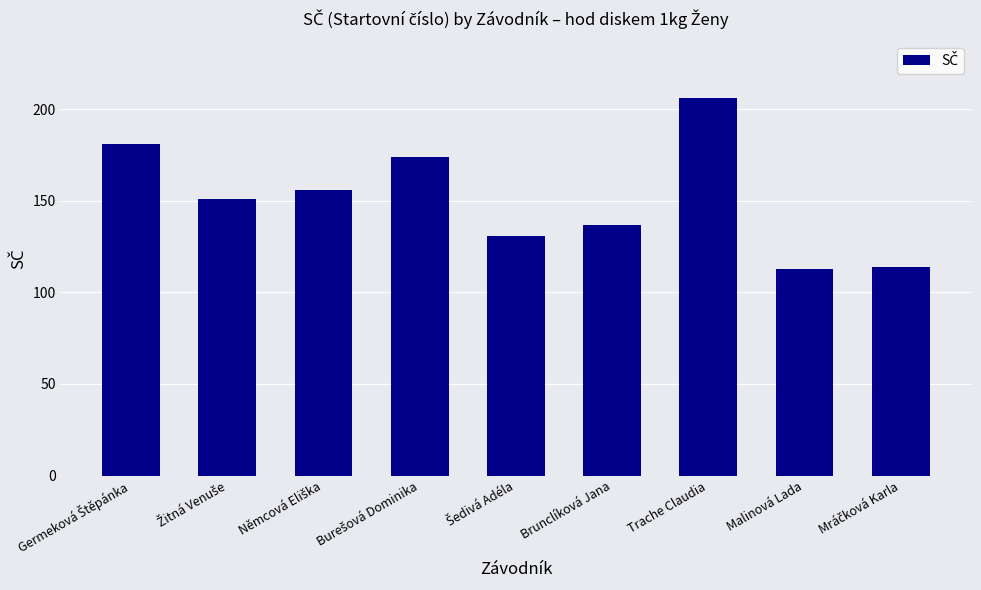

What is the sum of all values?

1363